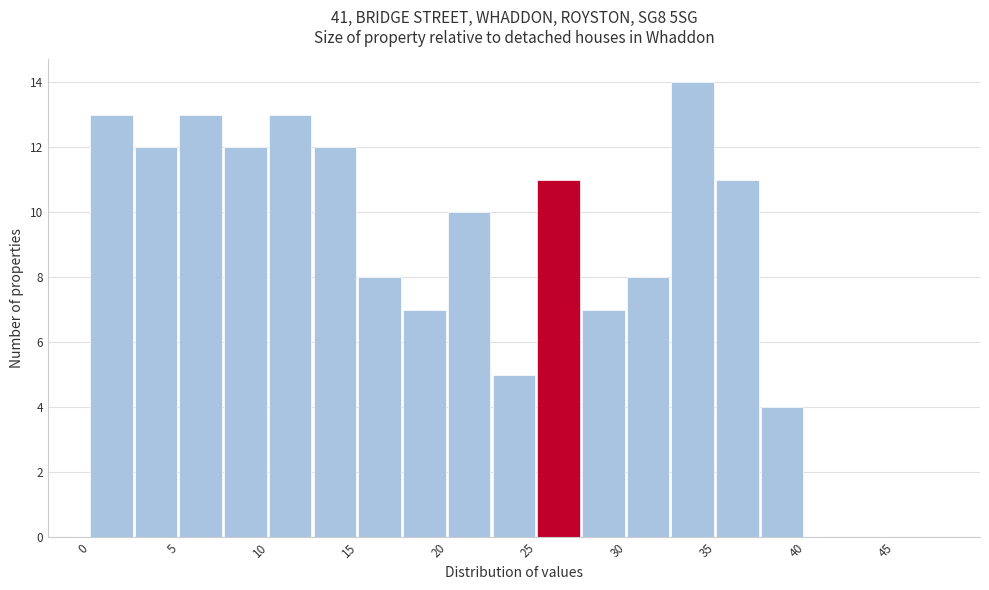

Reading left to right, transcribe this chart: for each bar, give the range it covers on the x-axis and its height. The values are not printed on the chart, so give them approximately, as read against the axis.

0.0 to 2.5: 13
2.5 to 5.0: 12
5.0 to 7.5: 13
7.5 to 10.0: 12
10.0 to 12.5: 13
12.5 to 15.0: 12
15.0 to 17.5: 8
17.5 to 20.0: 7
20.0 to 22.5: 10
22.5 to 25.0: 5
25.0 to 27.5: 11
27.5 to 30.0: 7
30.0 to 32.5: 8
32.5 to 35.0: 14
35.0 to 37.5: 11
37.5 to 40.0: 4
40.0 to 42.5: 0
42.5 to 45.0: 0
45.0 to 47.5: 0